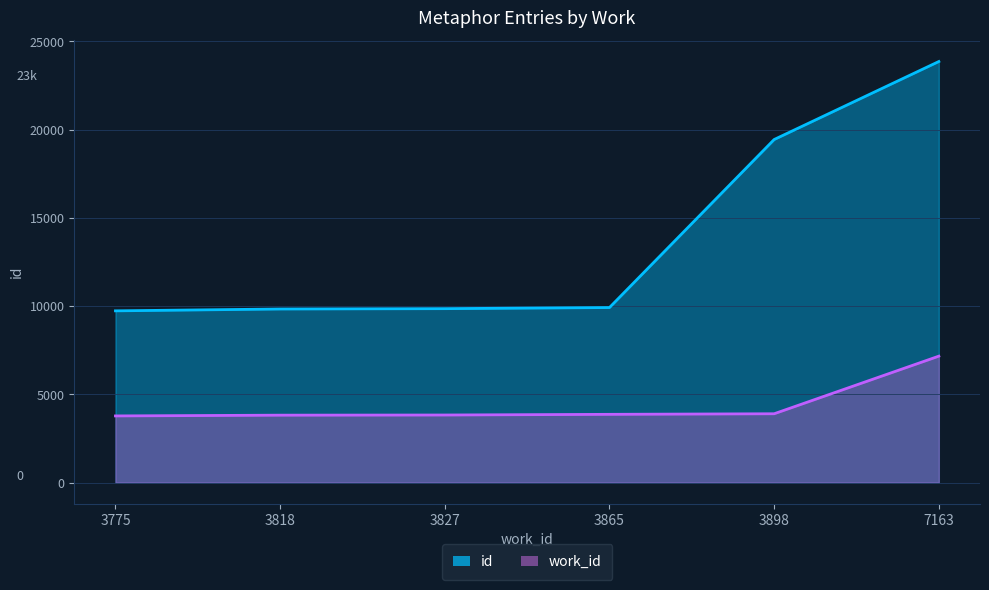

Between 3827 and 3898, which series saw the biggest shift?

id